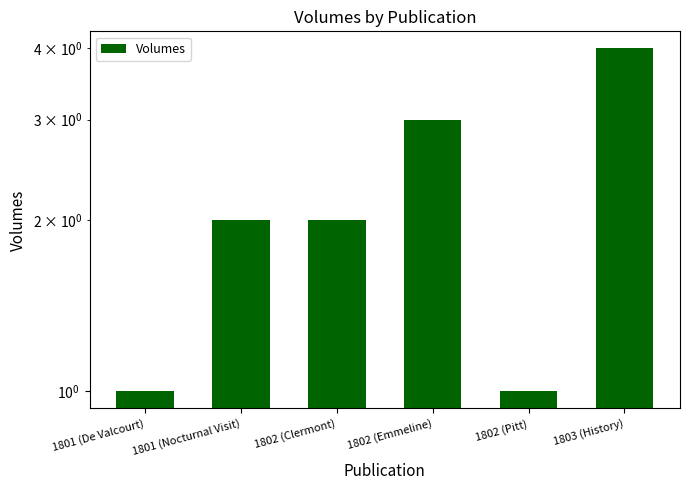

Reading left to right, extract all data points from this chart.

1	2	2	3	1	4